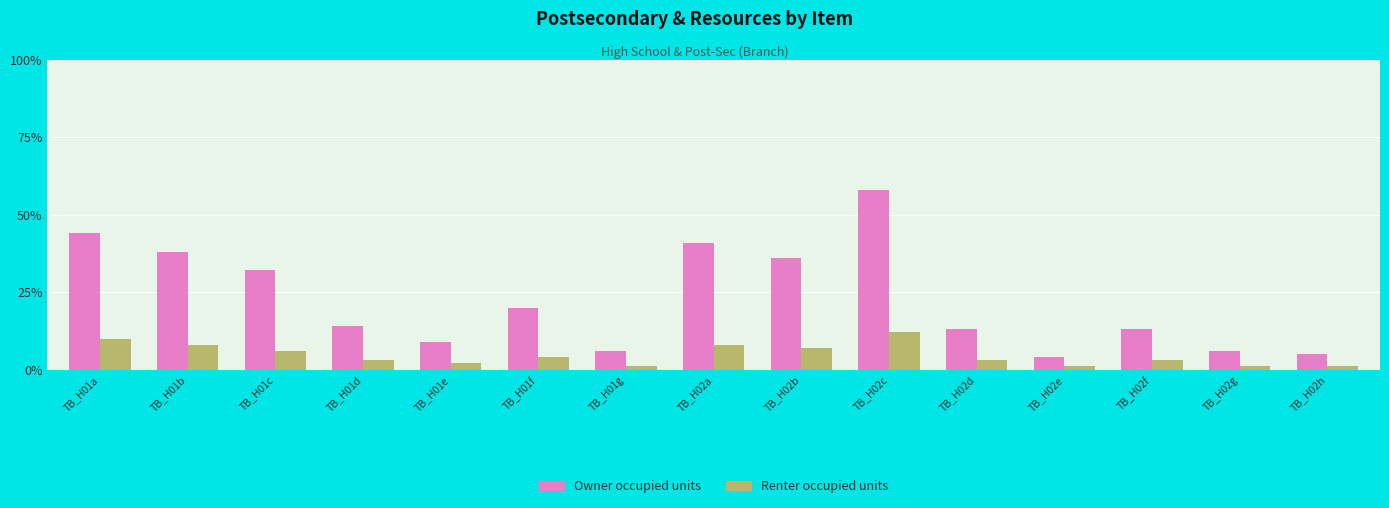

What is the difference between the maximum and second lowest values in the Owner occupied units series?

53